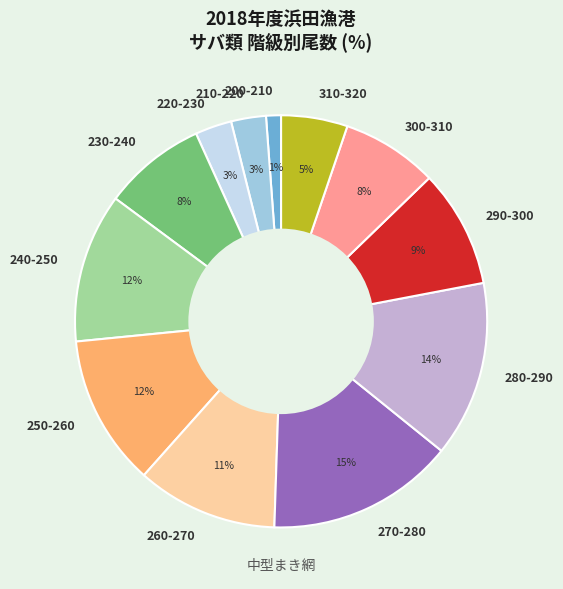

To the nearest percent, what is the difference between the 290-300 and 230-240 slice percentages?

1%